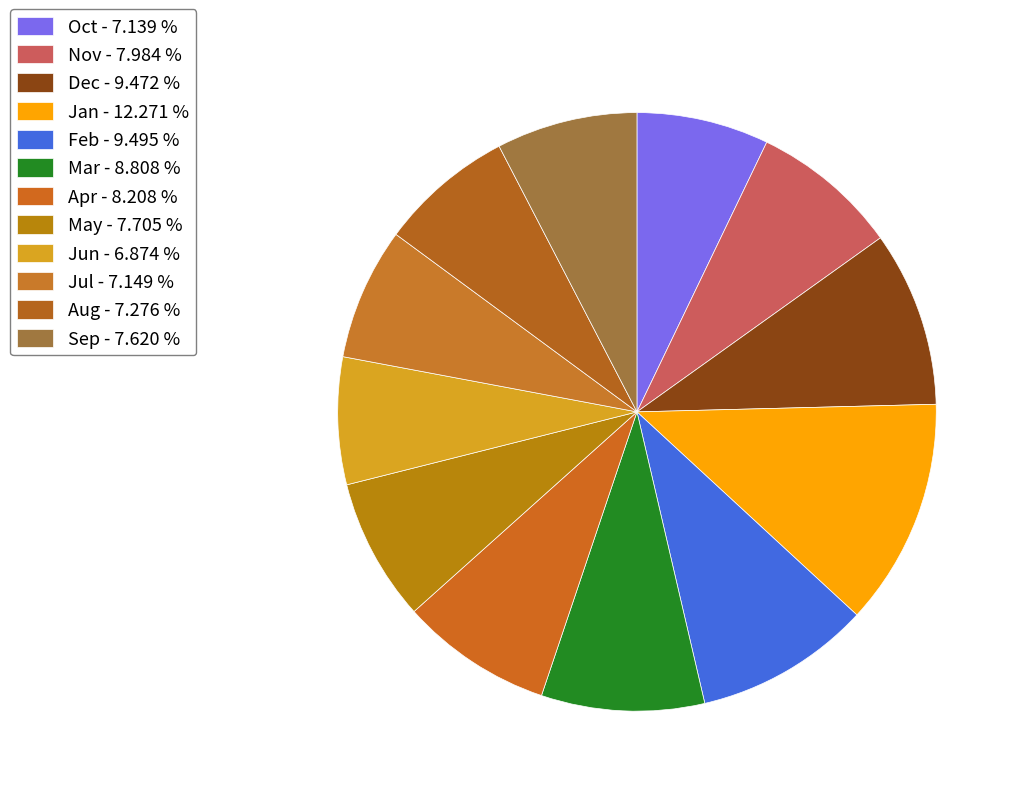

The Sep slice represents 21% of the pie. True or false?

False